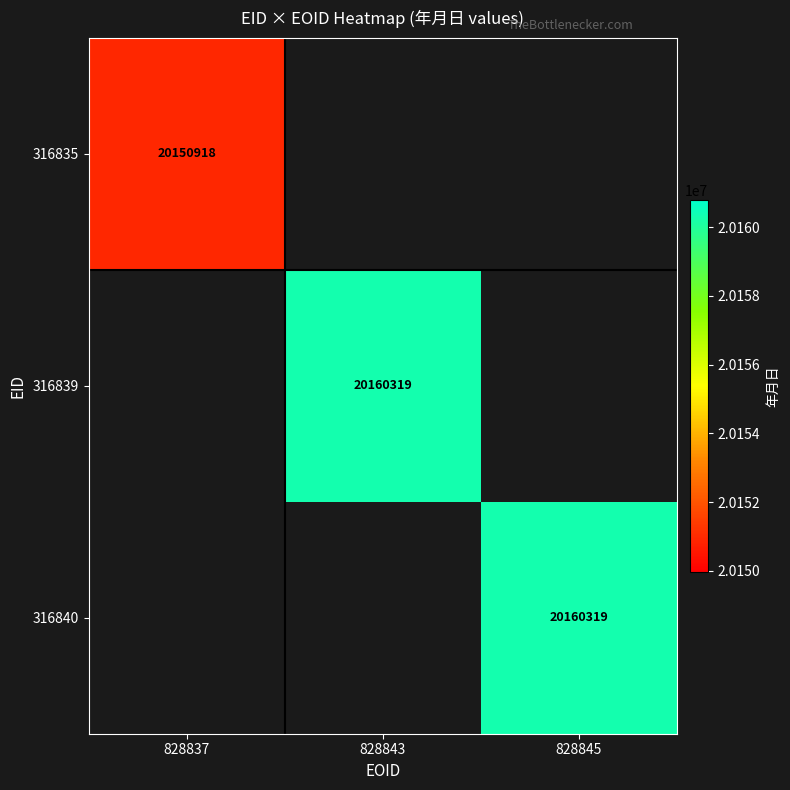

The value of 316840 at 828845 is 20160319. True or false?

True